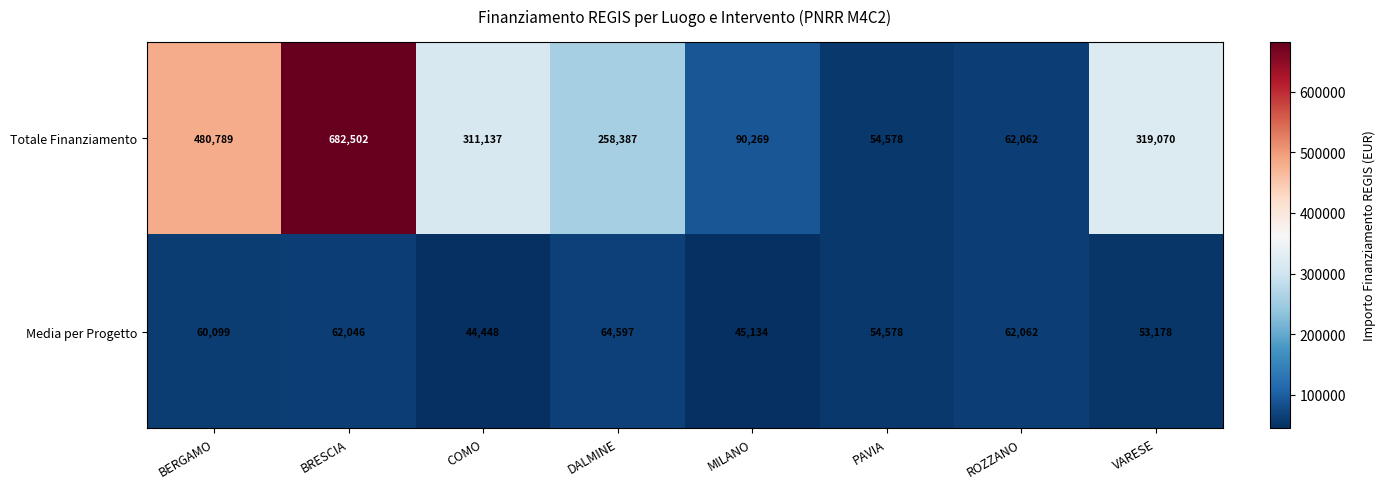

What is the difference between the maximum and minimum values in the Media per Progetto series?

20149